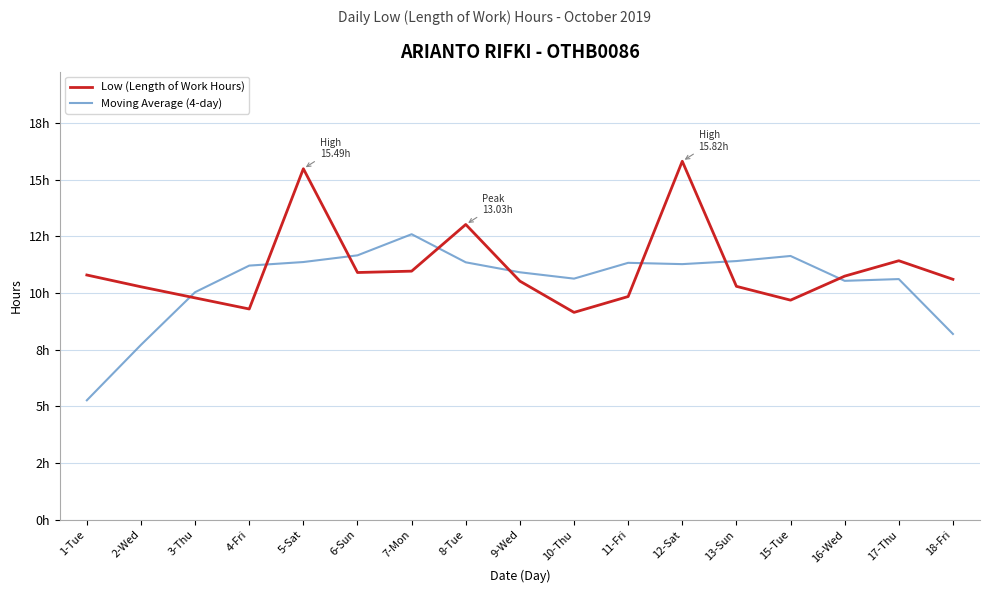

Is this an area chart (filled region under the line)?

No